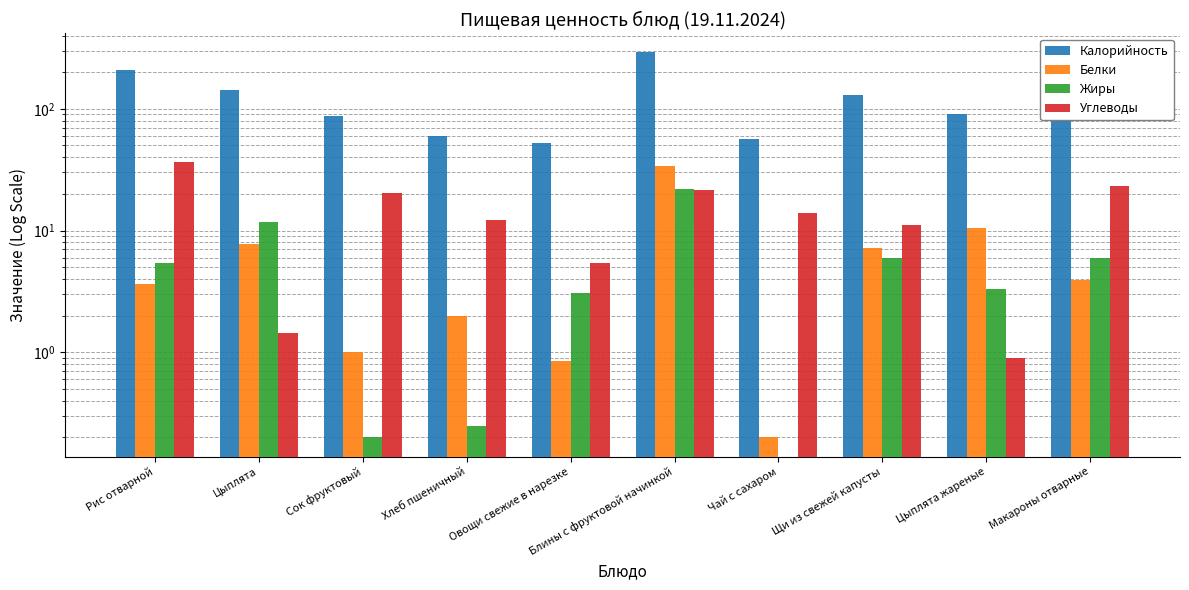

What is the total value across all series at Рис отварной?

255.9